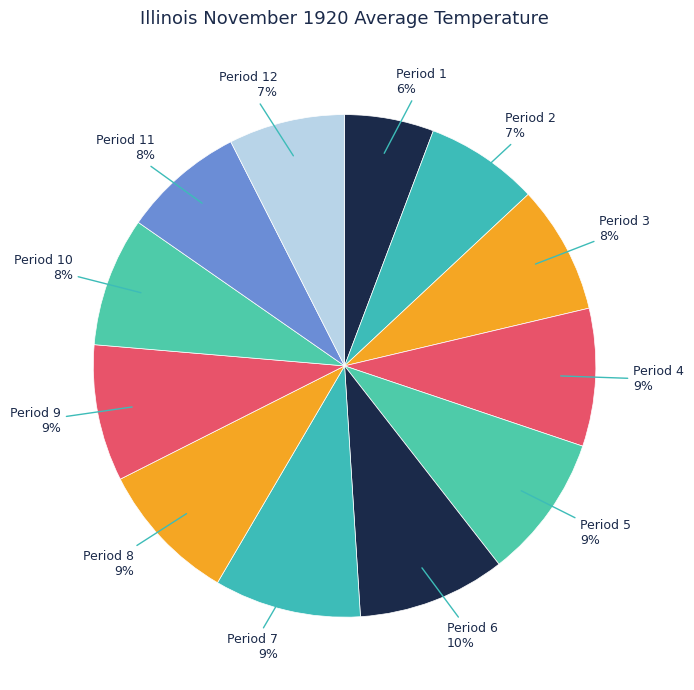

Which slice is the smallest?

Period 1